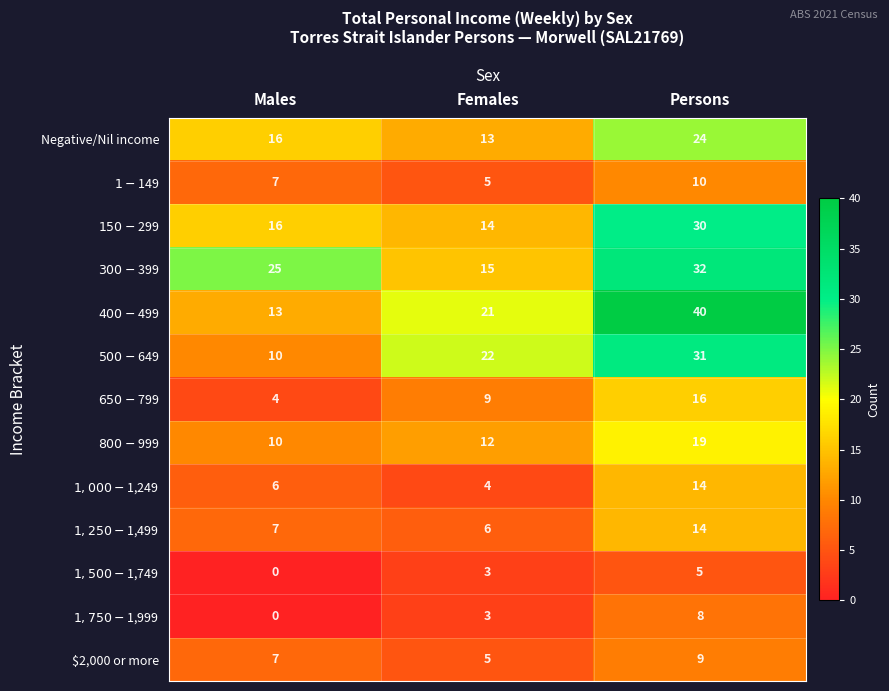

Is it true that Negative/Nil income equals 16 at Males?

True